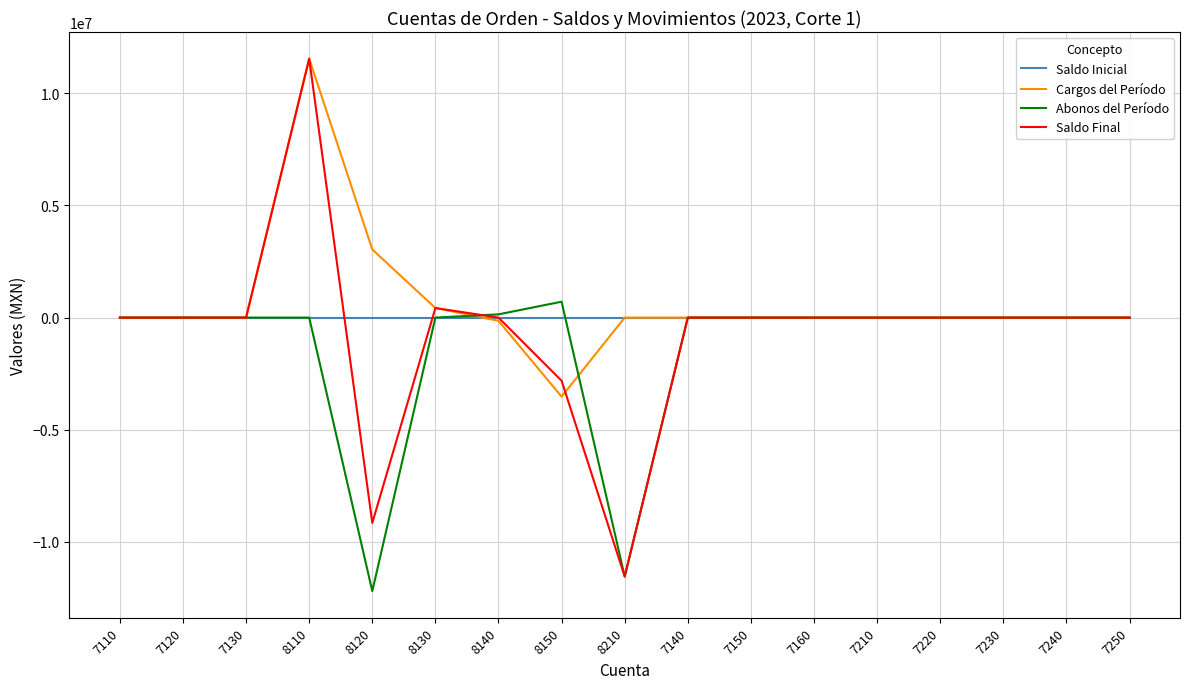

What is the difference between the highest and lowest values at 8110?

11549886.6